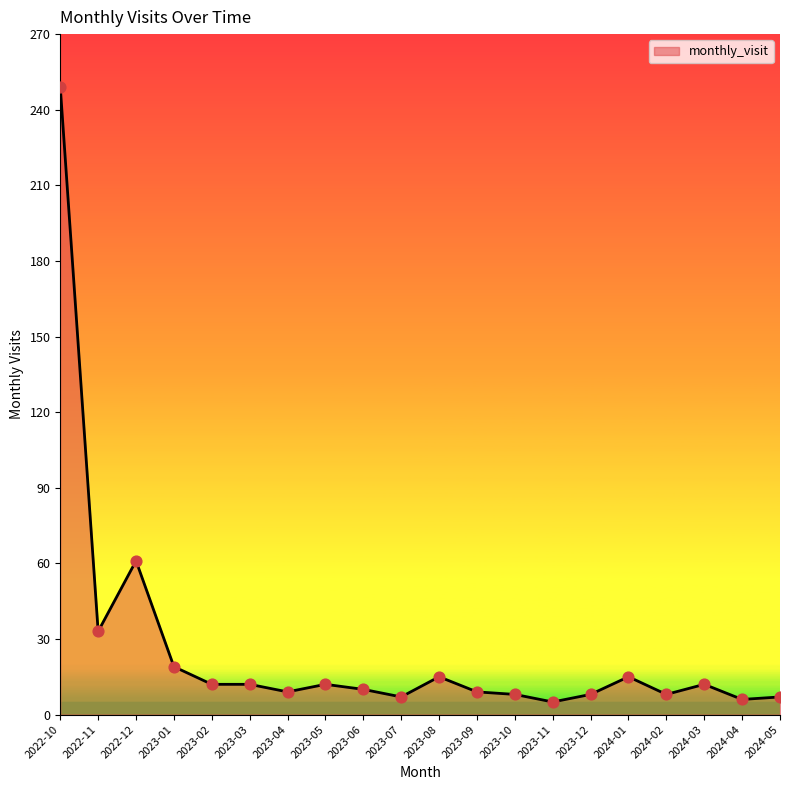

What is the change in value from 2022-12 to 2023-03?

-49